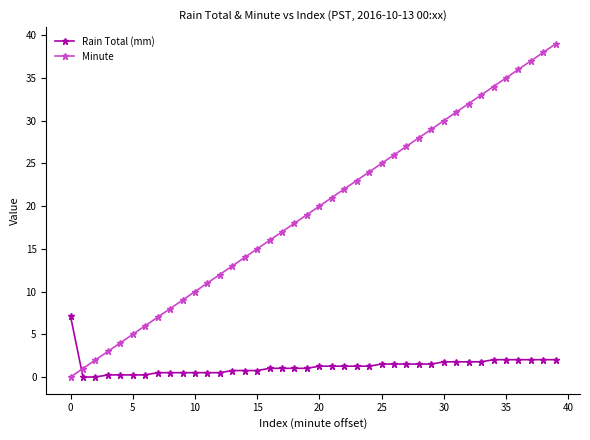

True or false: Minute and Rain Total (mm) intersect in this chart.

True